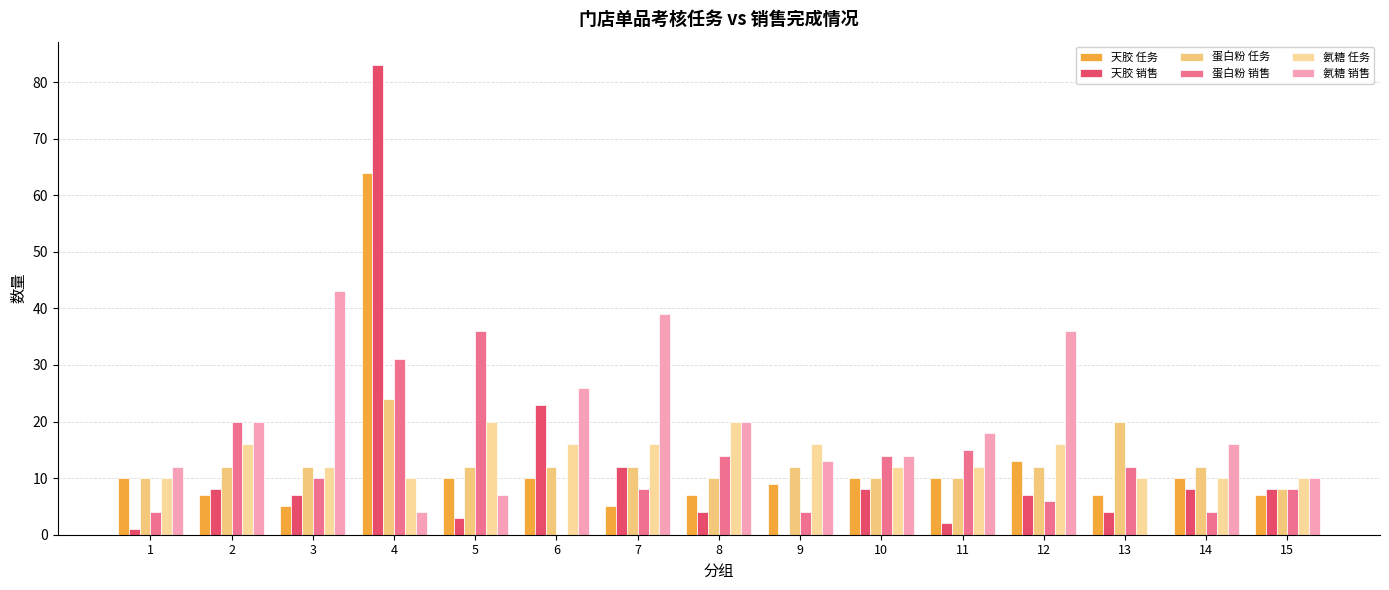

At which category does the chart reach its peak across all series?

4